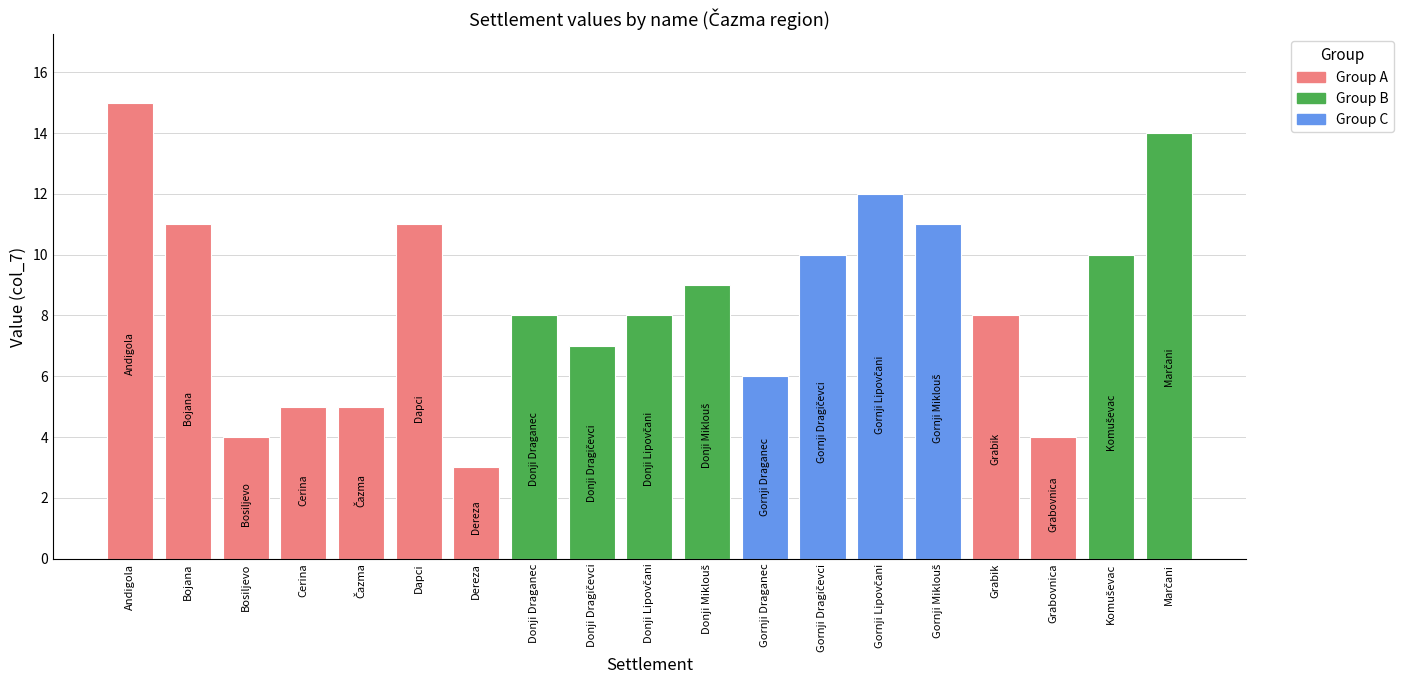

Between Cerina and Dereza, which is larger?

Cerina